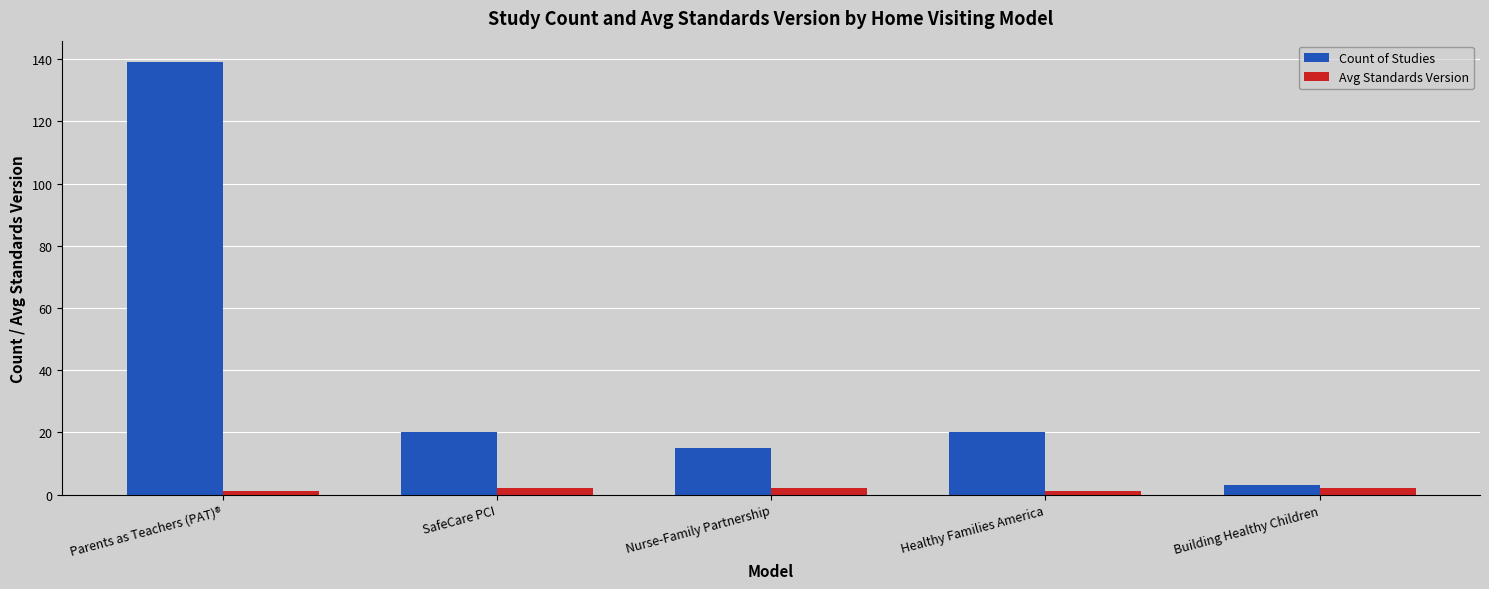

Which series has the largest total across all categories?

Count of Studies